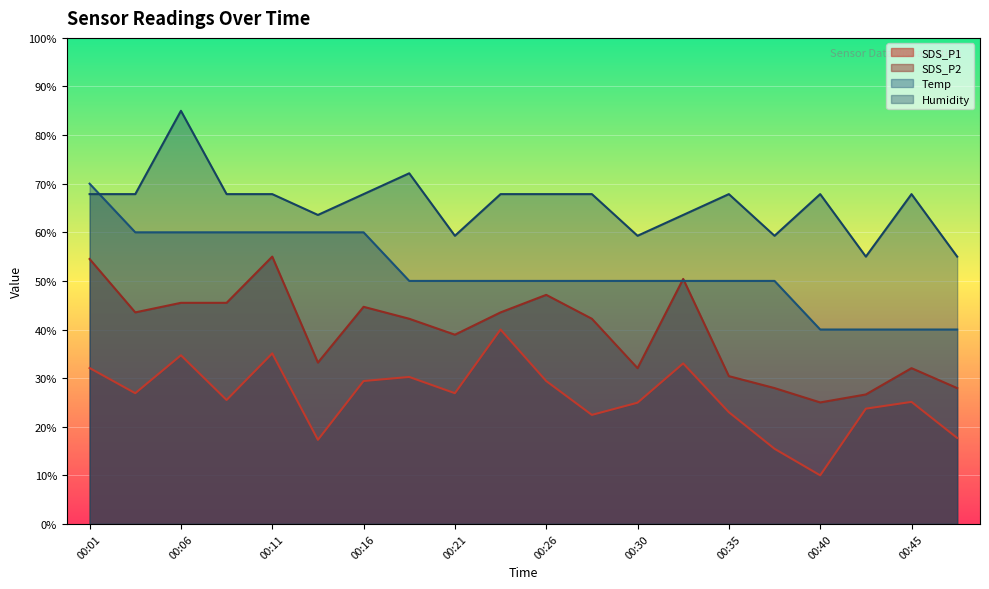

Rank the series by their maximum value, from highest to lowest.

Humidity, Temp, SDS_P2, SDS_P1